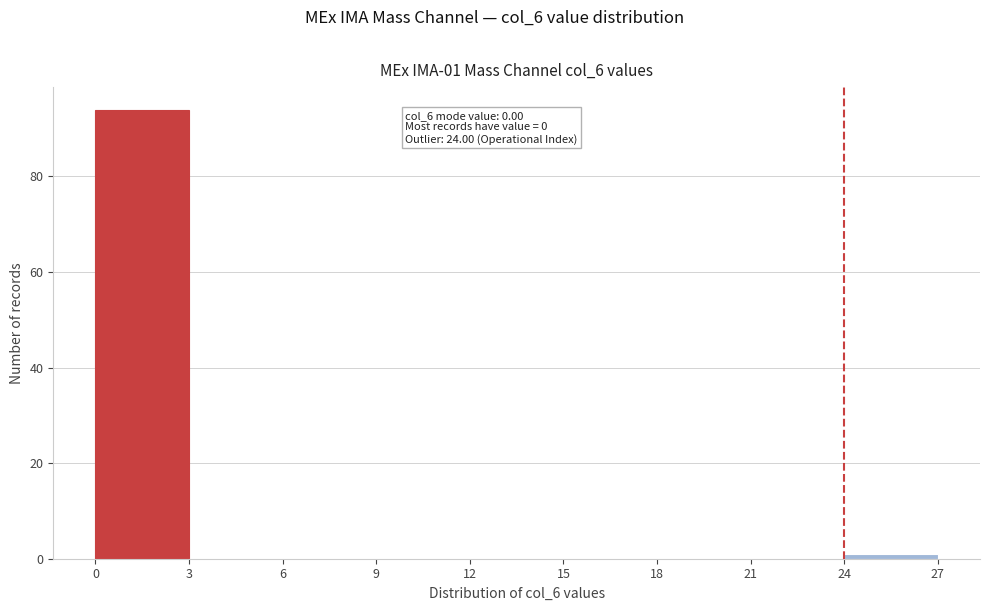

Over which range of the x-axis is the bar tallest?

0 to 3